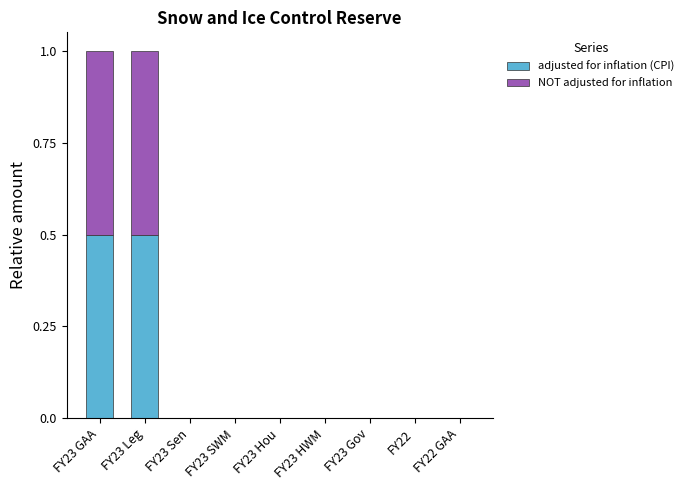

What is the sum of the adjusted for inflation (CPI) values at FY23 Leg and FY23 GAA?

1.0